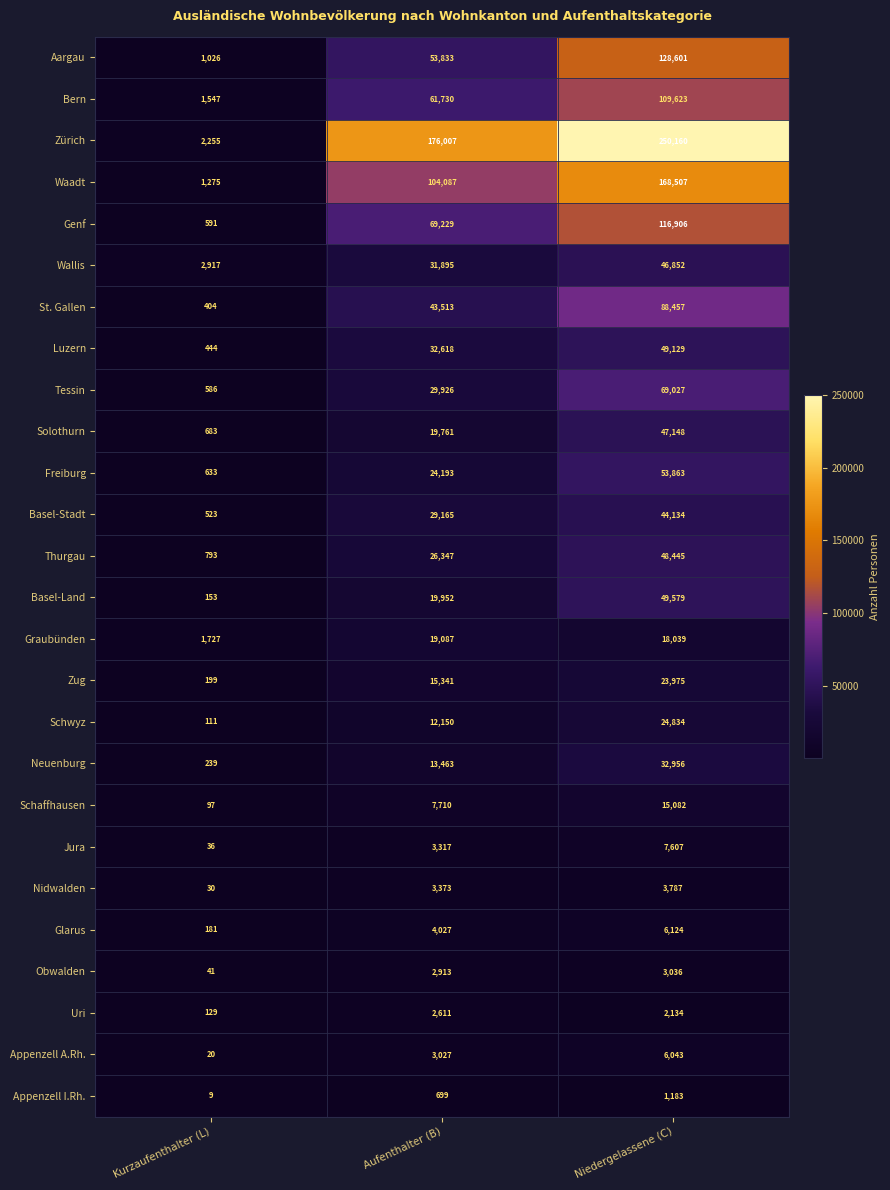

Which series has the largest total across all categories?

Zürich